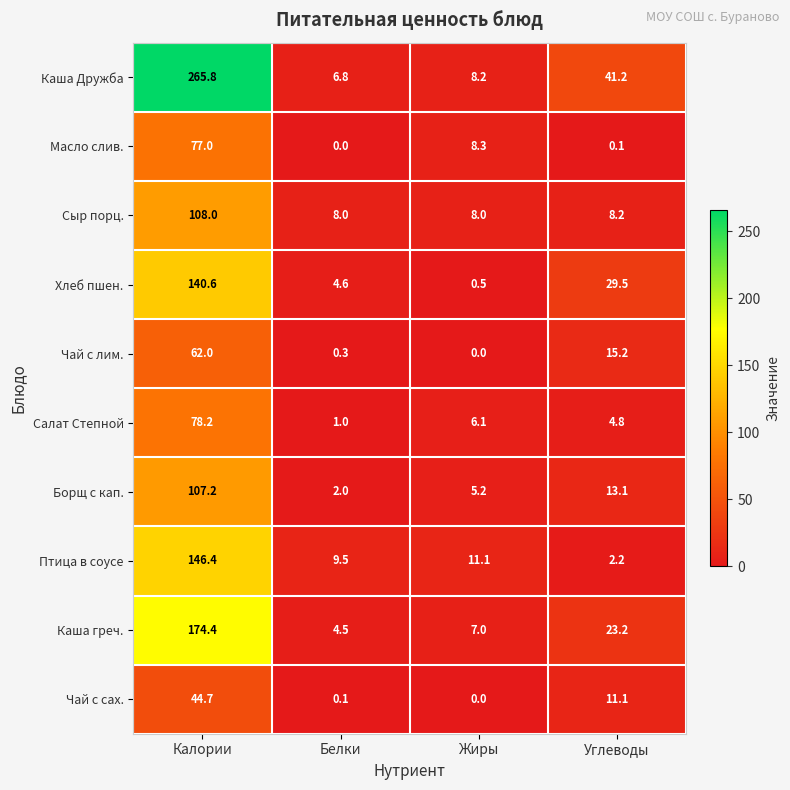

What is the sum of all Каша Дружба values?

322.0